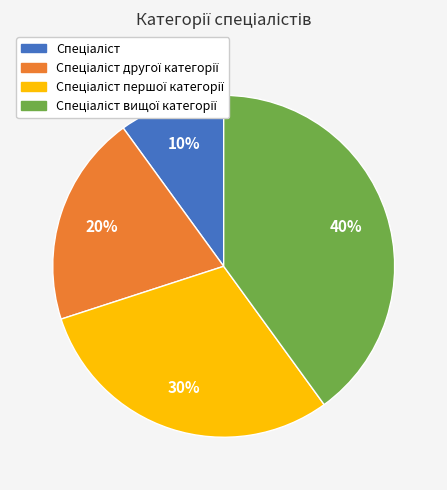

Does any single category account for the majority?

No